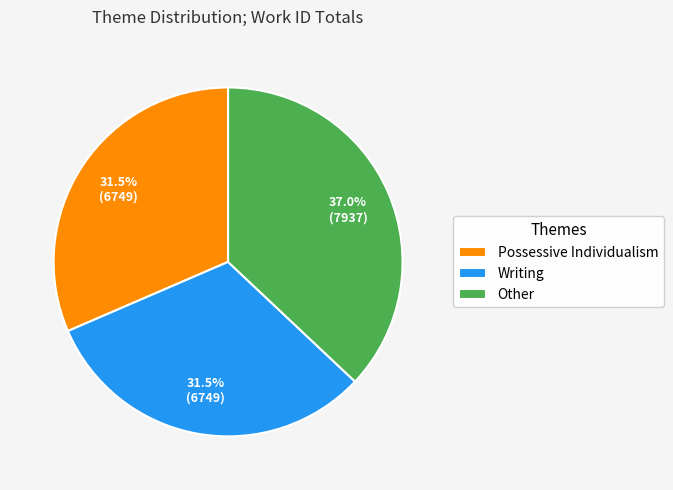

What is the ratio of the value at Possessive Individualism to the value at Writing?

1.0